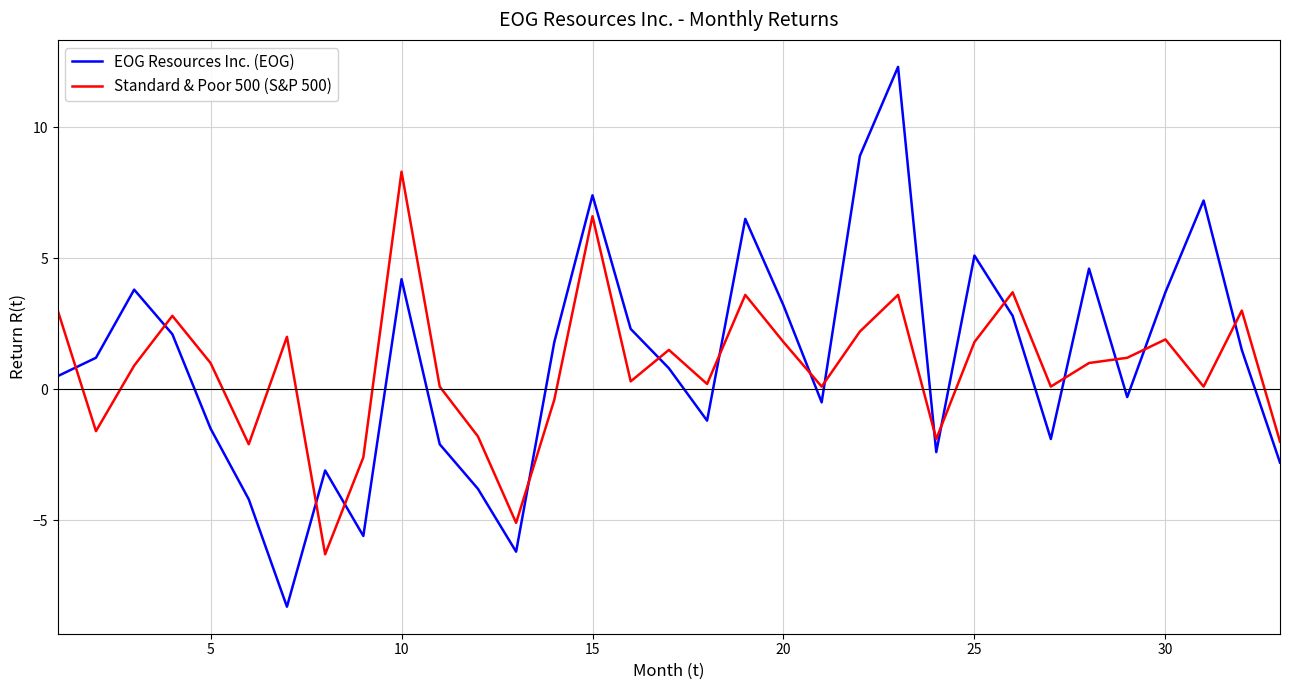

Which series has the largest range (max minus min)?

EOG Resources Inc. (EOG)